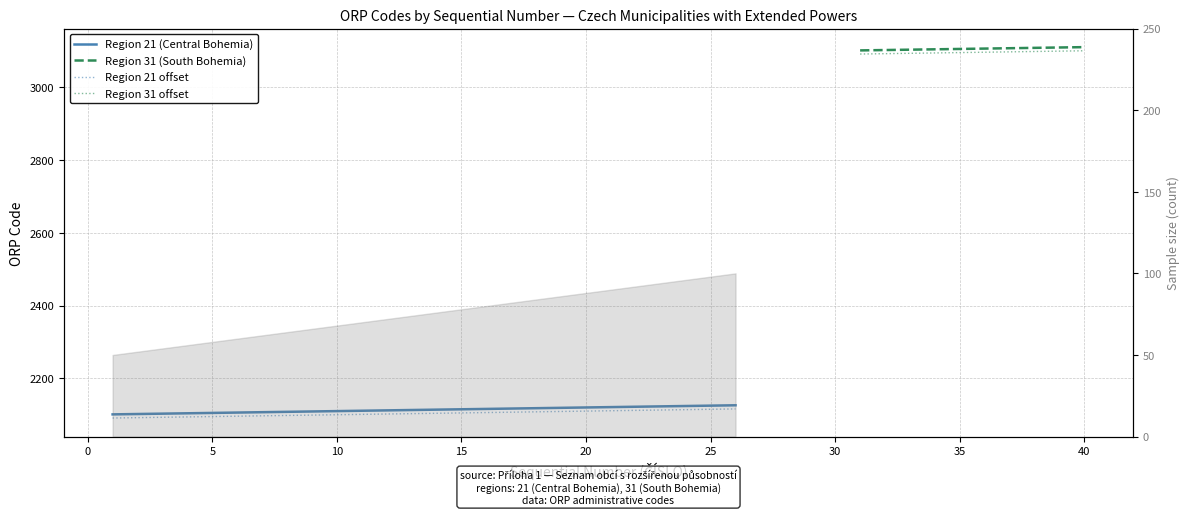

What is the sum of the values at 26 and 12?

4238